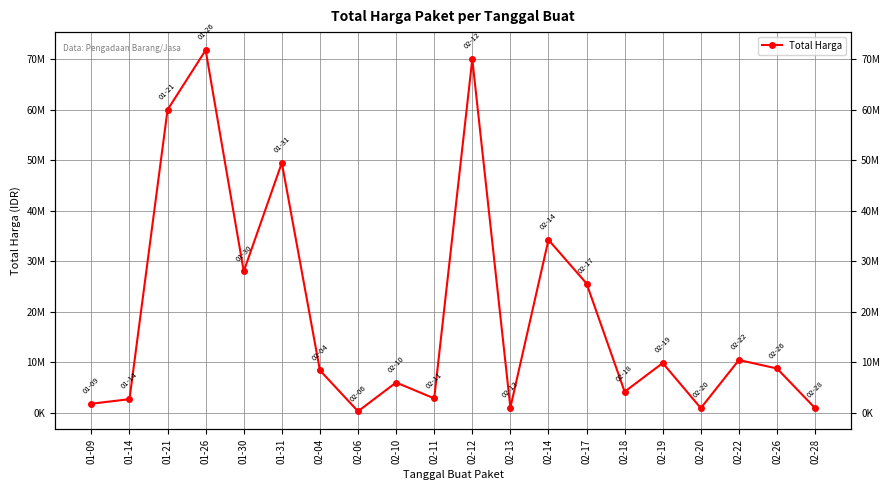

Read the value at 01-26, to the nearest 100.

71797000